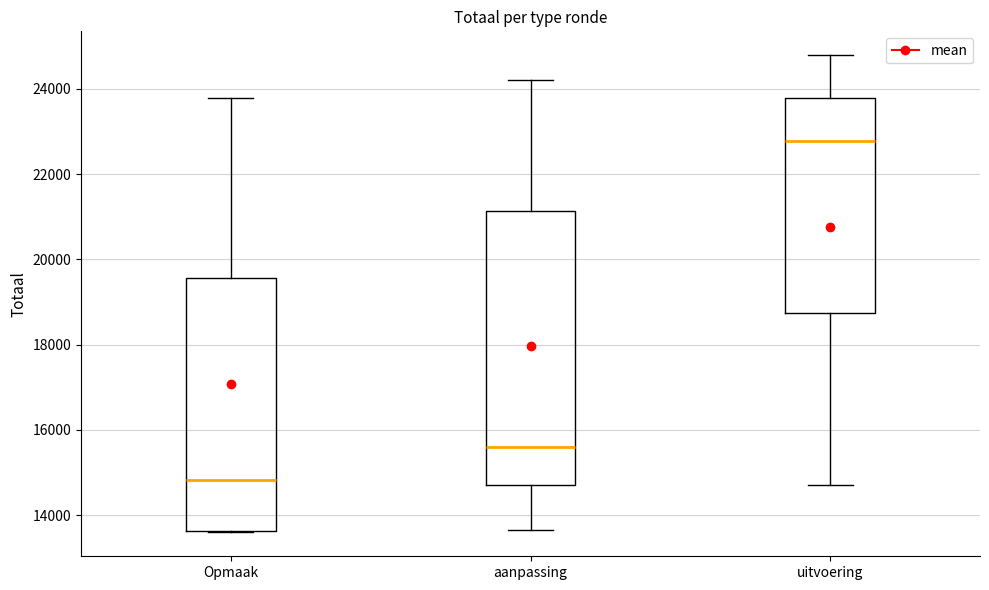

Reading left to right, transcribe this box plot: for each box, give where its median line is, the range the box spans, and where its two whiskers end, as read against the y-axis. The values are not printed on the chart, so give them approximately, as read against the axis.

Opmaak: median 14800, box 13600 to 19600, whiskers 13600 to 23800
aanpassing: median 15600, box 14800 to 21200, whiskers 13600 to 24200
uitvoering: median 22800, box 18800 to 23800, whiskers 14800 to 24800